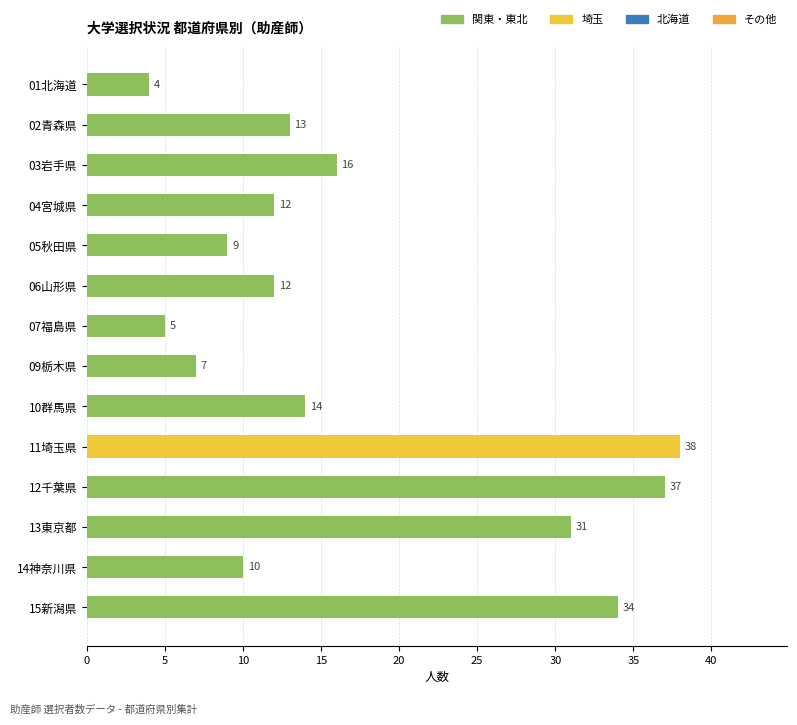

Reading top to bottom, transcribe all the data shown in this chart.

4	13	16	12	9	12	5	7	14	38	37	31	10	34